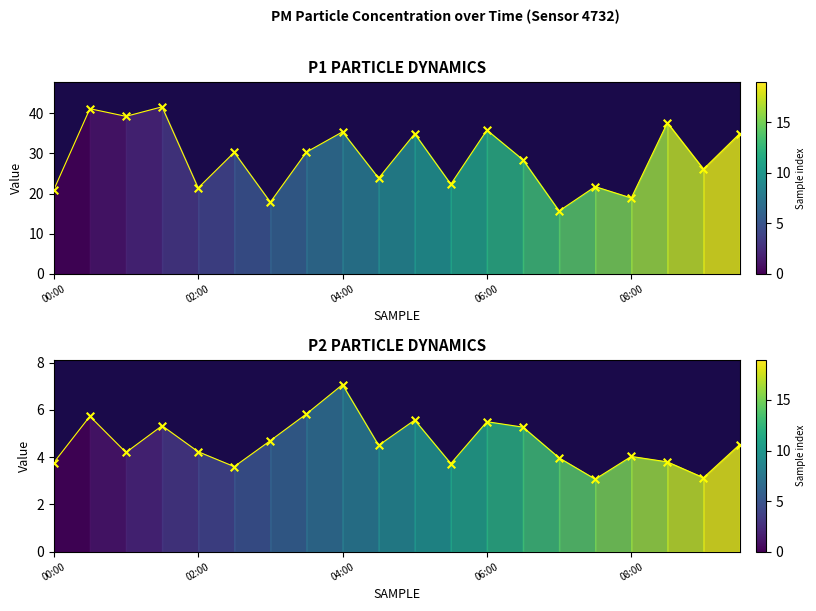

Which series contains the highest Y value?

P1